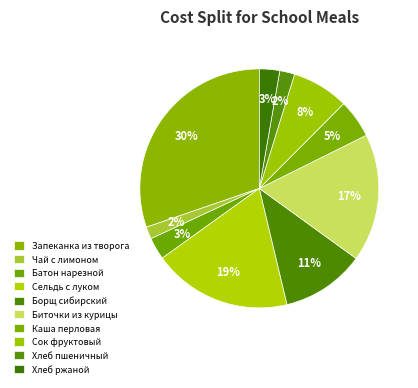

The Батон нарезной slice represents 15% of the pie. True or false?

False